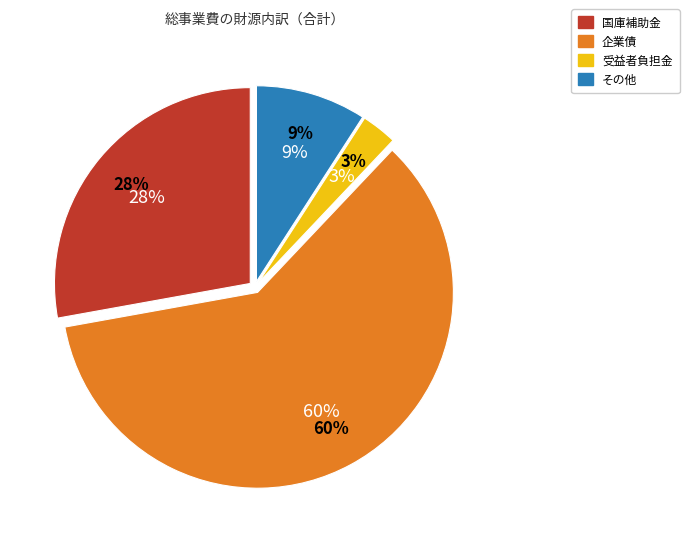

True or false: 受益者負担金 accounts for 3% of the total.

True